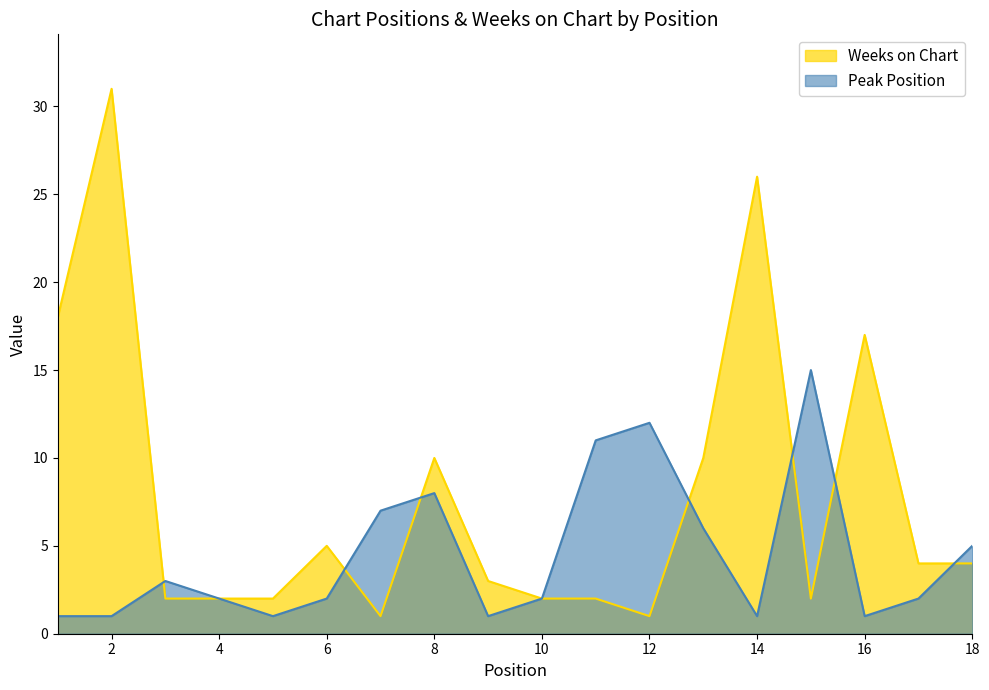

Reading left to right, what are all the values shown in this chart?

Peak Position: 1	1	3	2	1	2	7	8	1	2	11	12	6	1	15	1	2	5
Weeks on Chart: 18	31	2	2	2	5	1	10	3	2	2	1	10	26	2	17	4	4